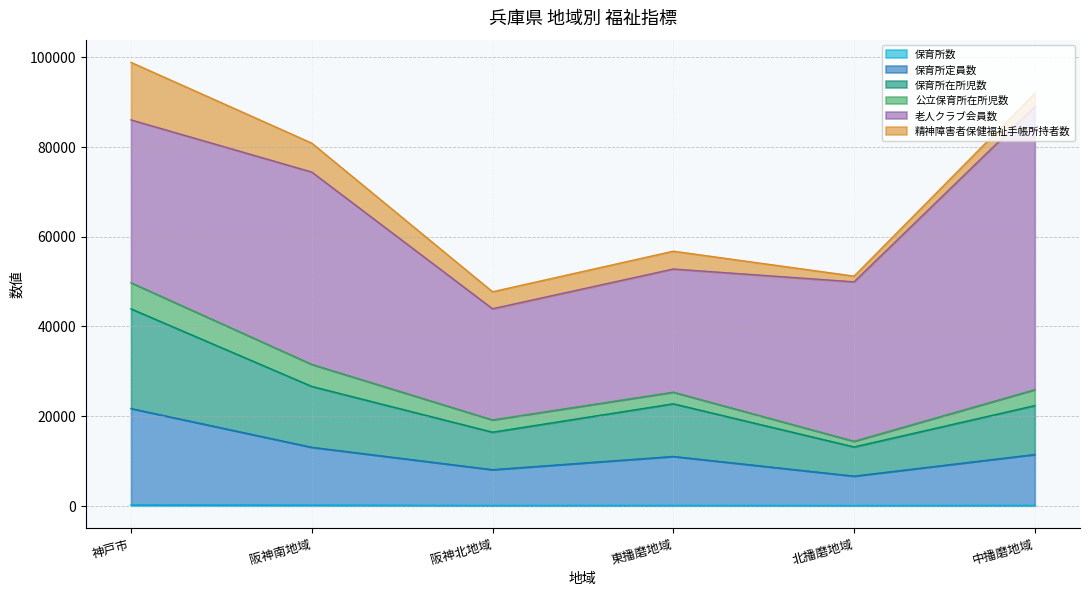

The 保育所在所児数 series shows 40434 at 阪神南地域. True or false?

False